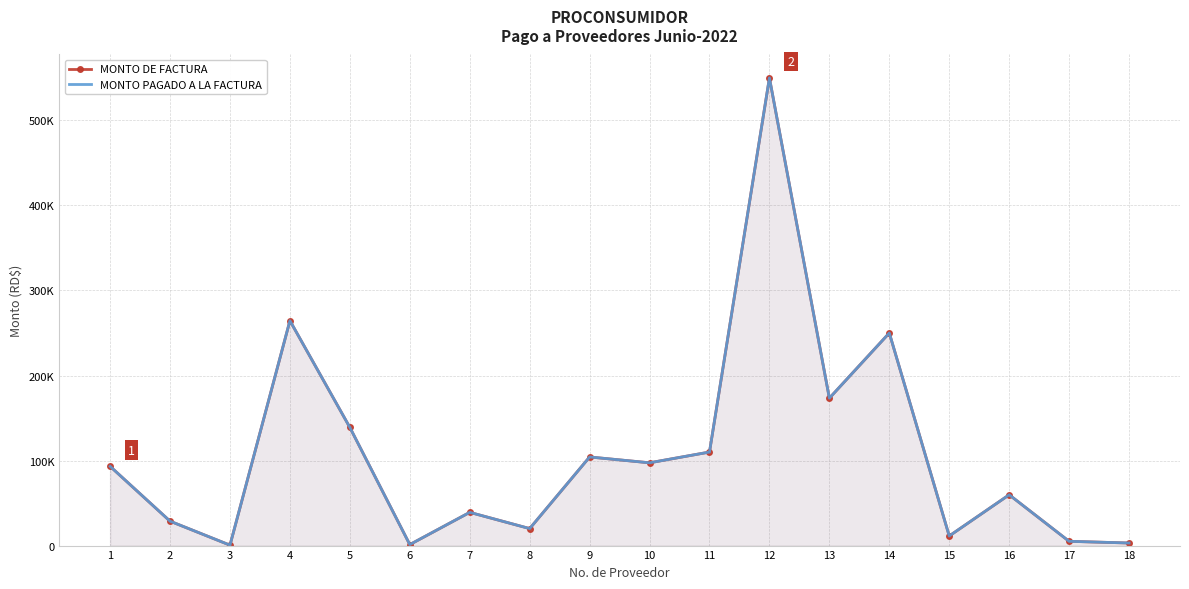

Between 16 and 15, which is larger?

16